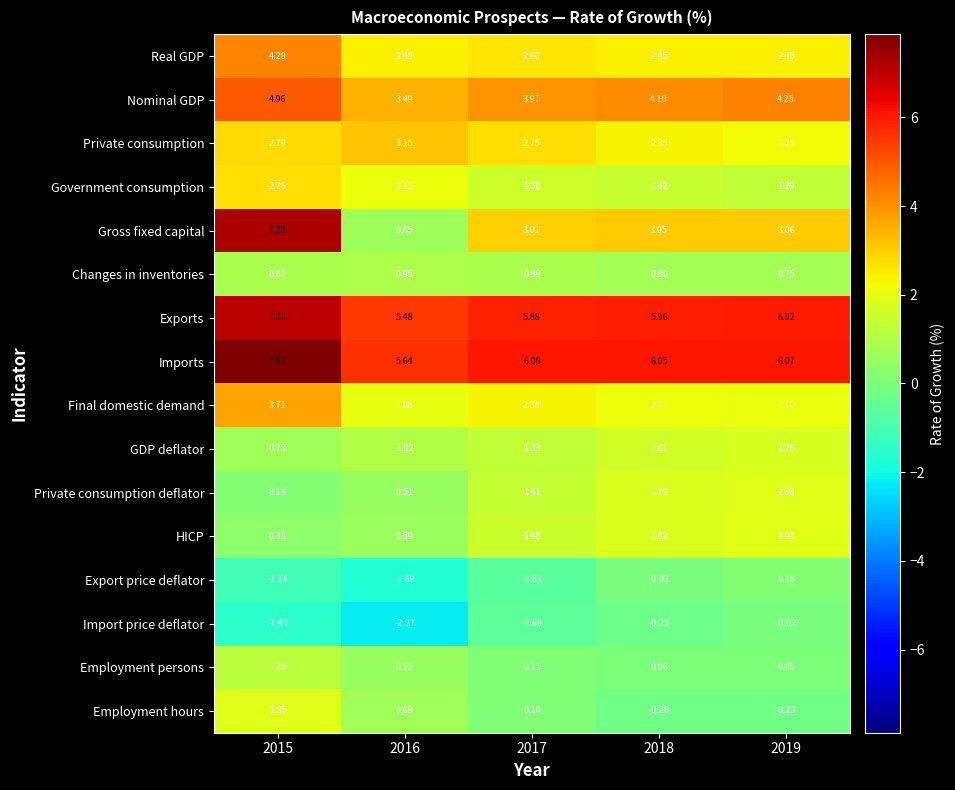

List the series in order of their peak value, lowest first.

Import price deflator, Export price deflator, Changes in inventories, Employment persons, GDP deflator, Employment hours, Private consumption deflator, HICP, Government consumption, Private consumption, Final domestic demand, Real GDP, Nominal GDP, Exports, Gross fixed capital, Imports